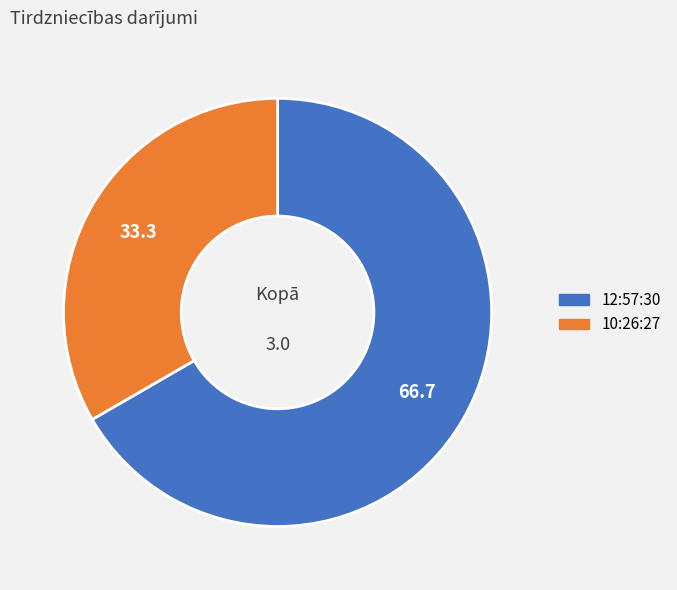

The 12:57:30 slice represents 67% of the pie. True or false?

True